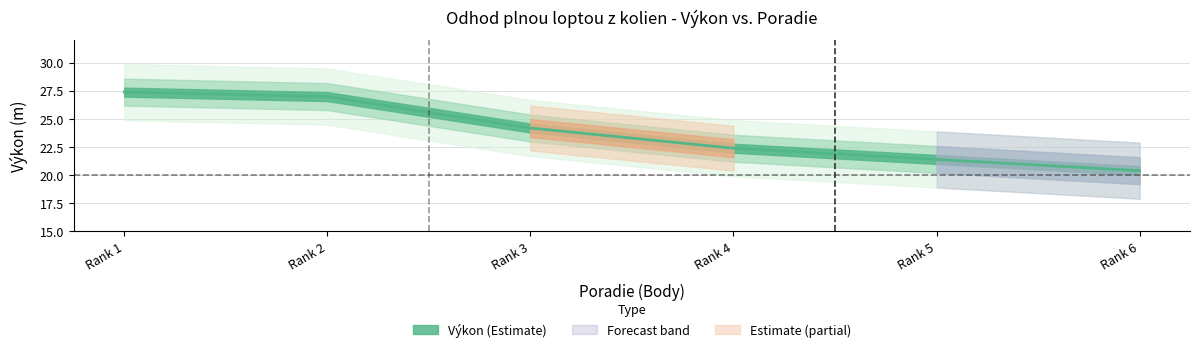

What is the change in value from Rank 2 to Rank 5?

-5.6